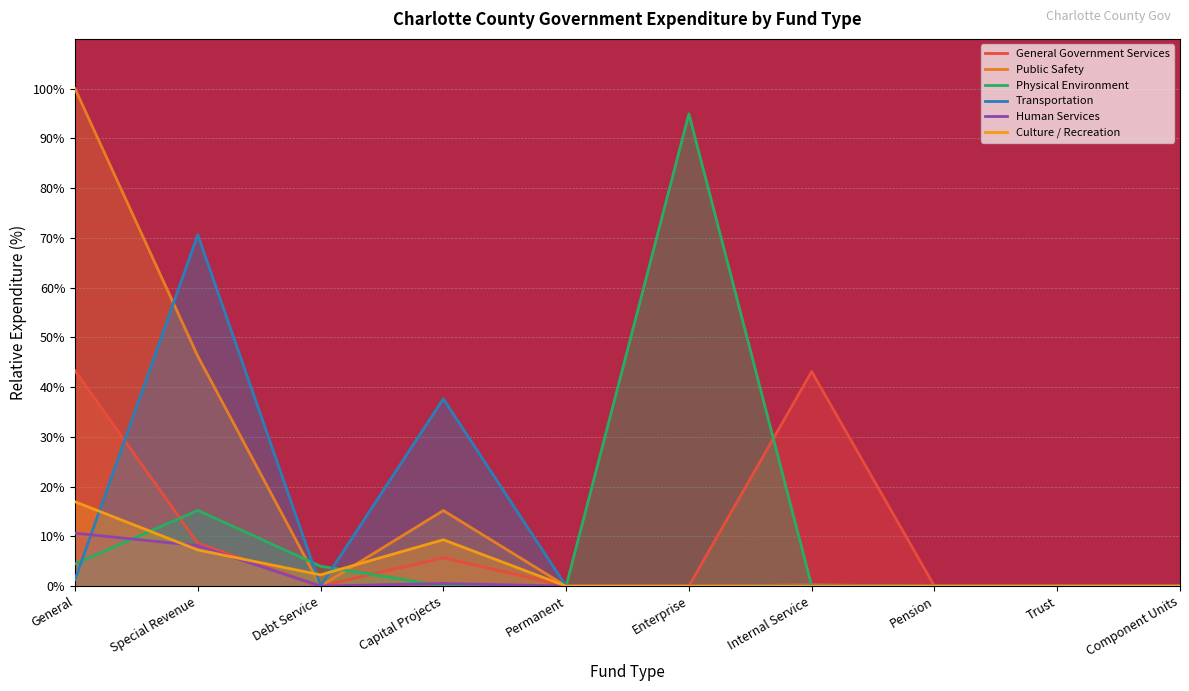

What is the difference between the highest and lowest values at General?

98.7